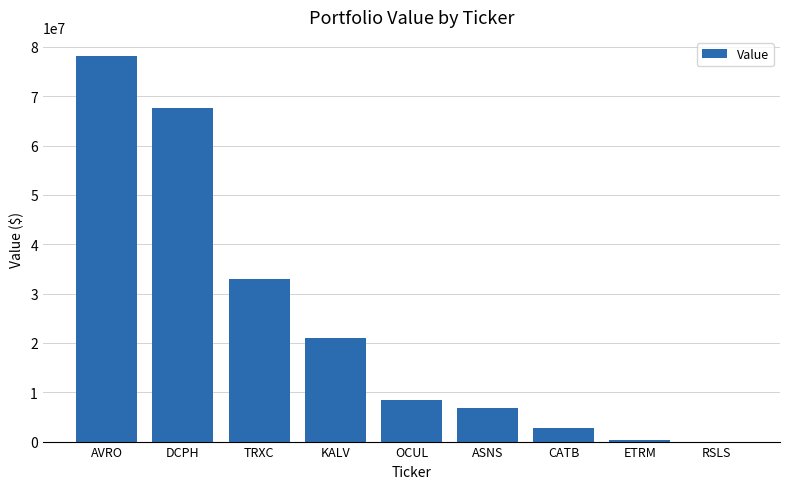

Is it true that the value at OCUL is 8406000?

True